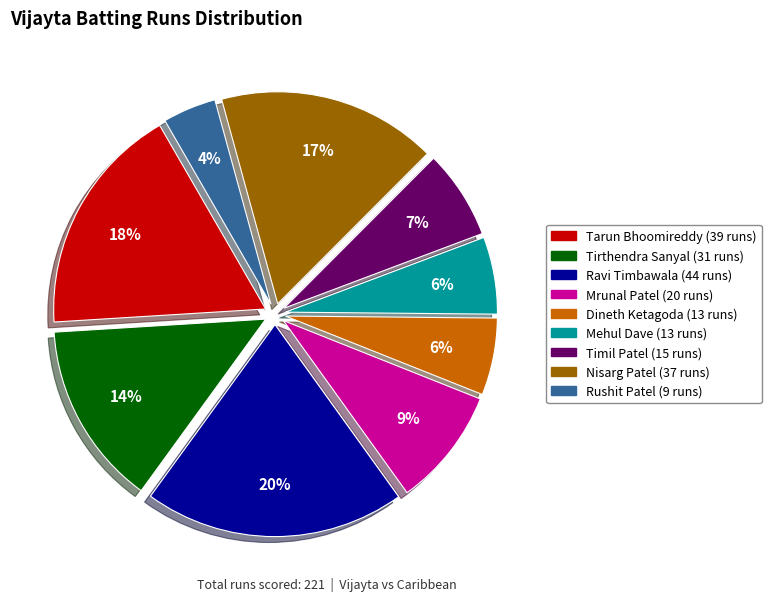

To the nearest percent, what is the difference between the largest and smallest slice percentages?

16%